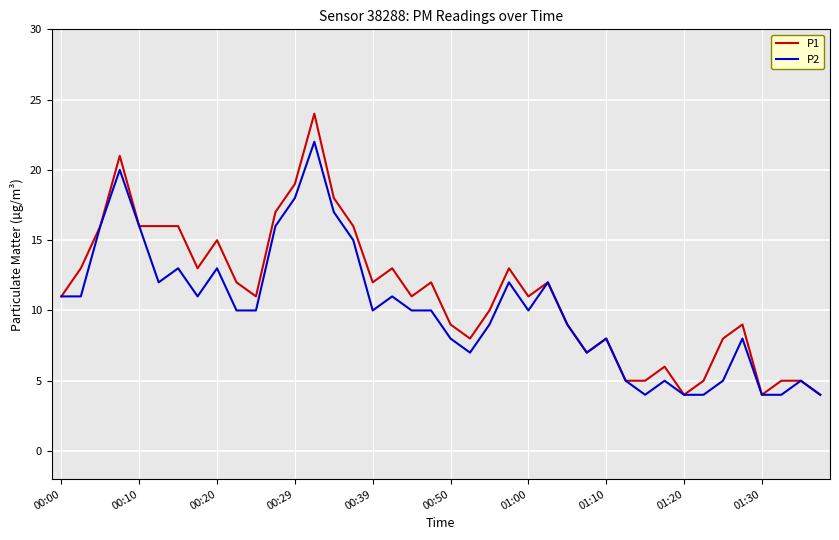

True or false: P2 has more than 1 interior local peaks.

True